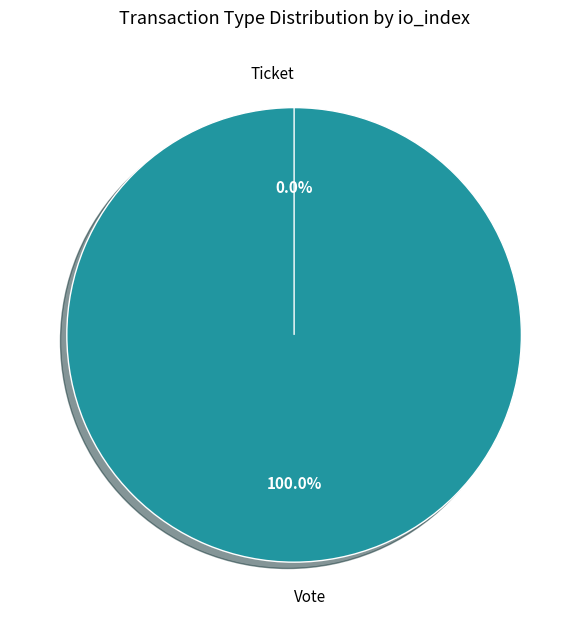

Which category has the smallest portion of the pie?

Ticket